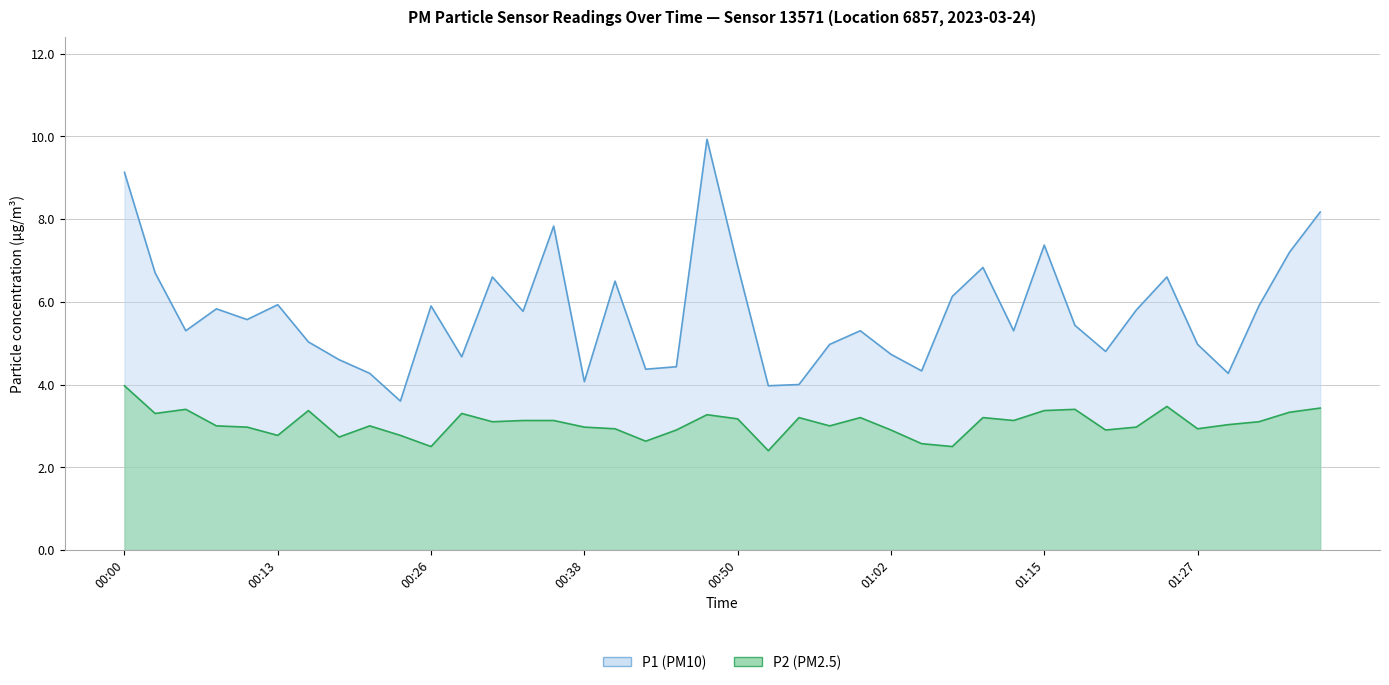

At which category is the sum across all series the highest?

00:48